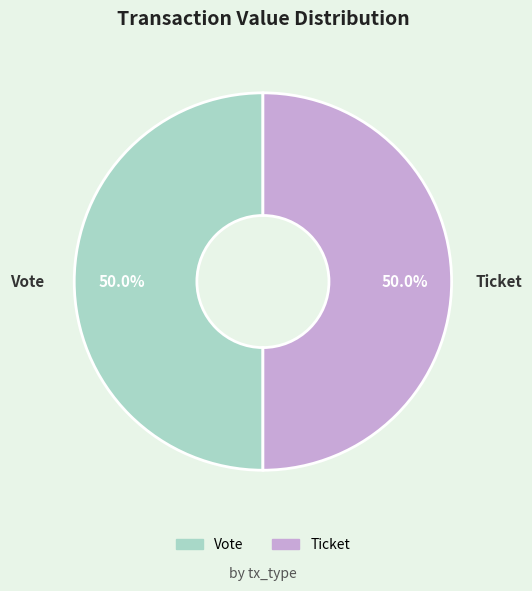

Combined, what portion of the pie is Vote and Ticket?

100.0%